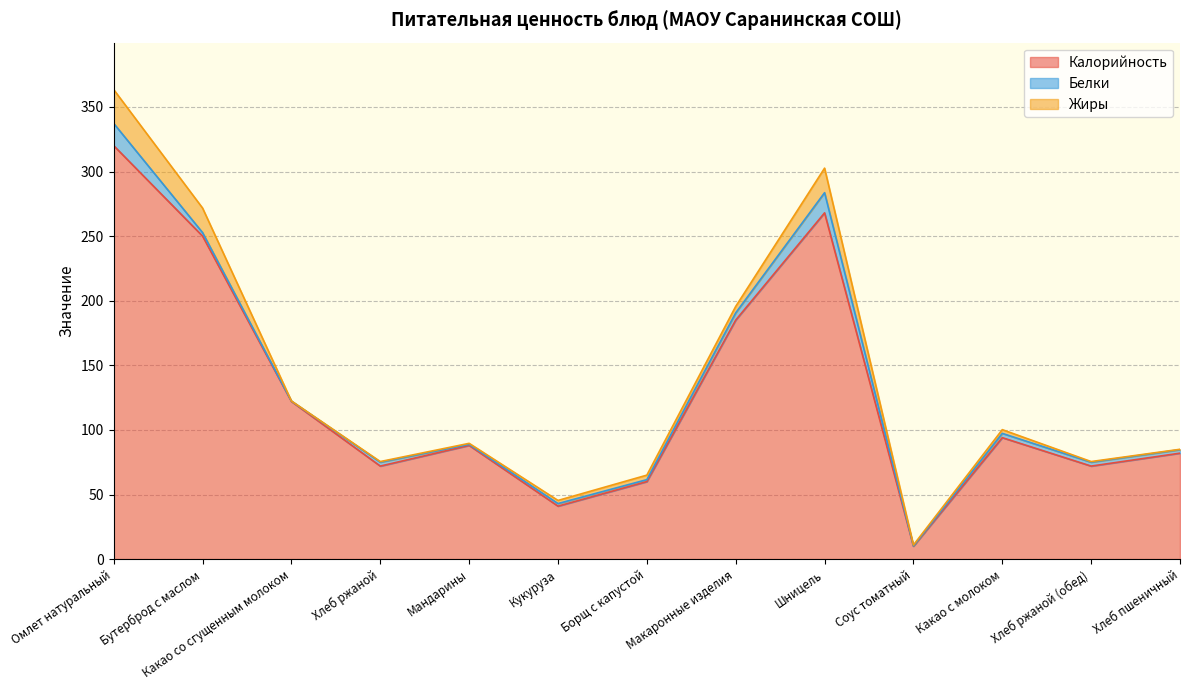

True or false: Калорийность and Жиры cross at least once.

False